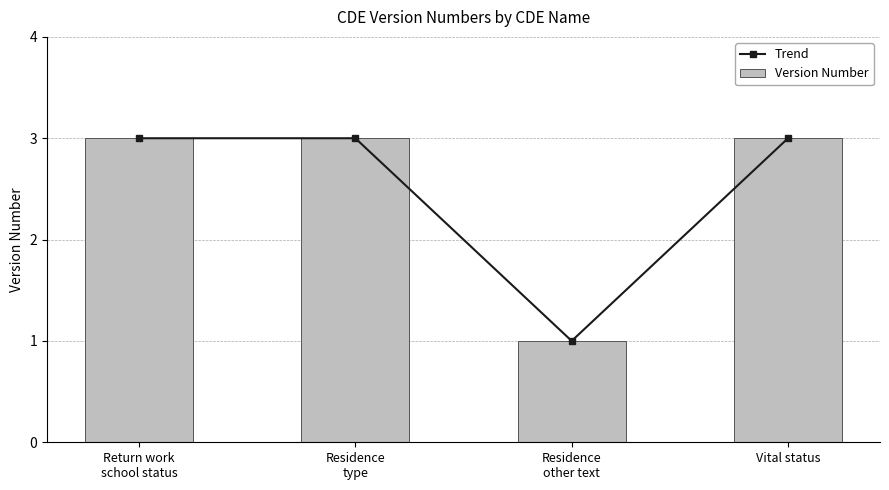

At which label is Version Number closest to 2?

Return work
school status